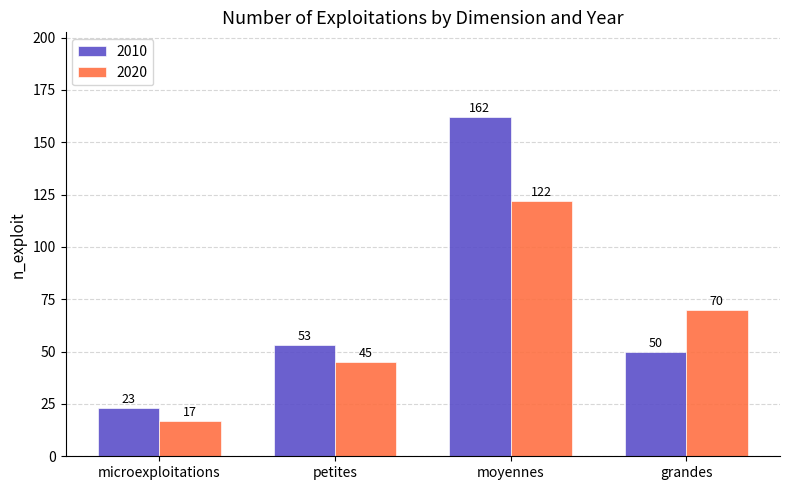

True or false: 2020 has a value of 4 at microexploitations.

False